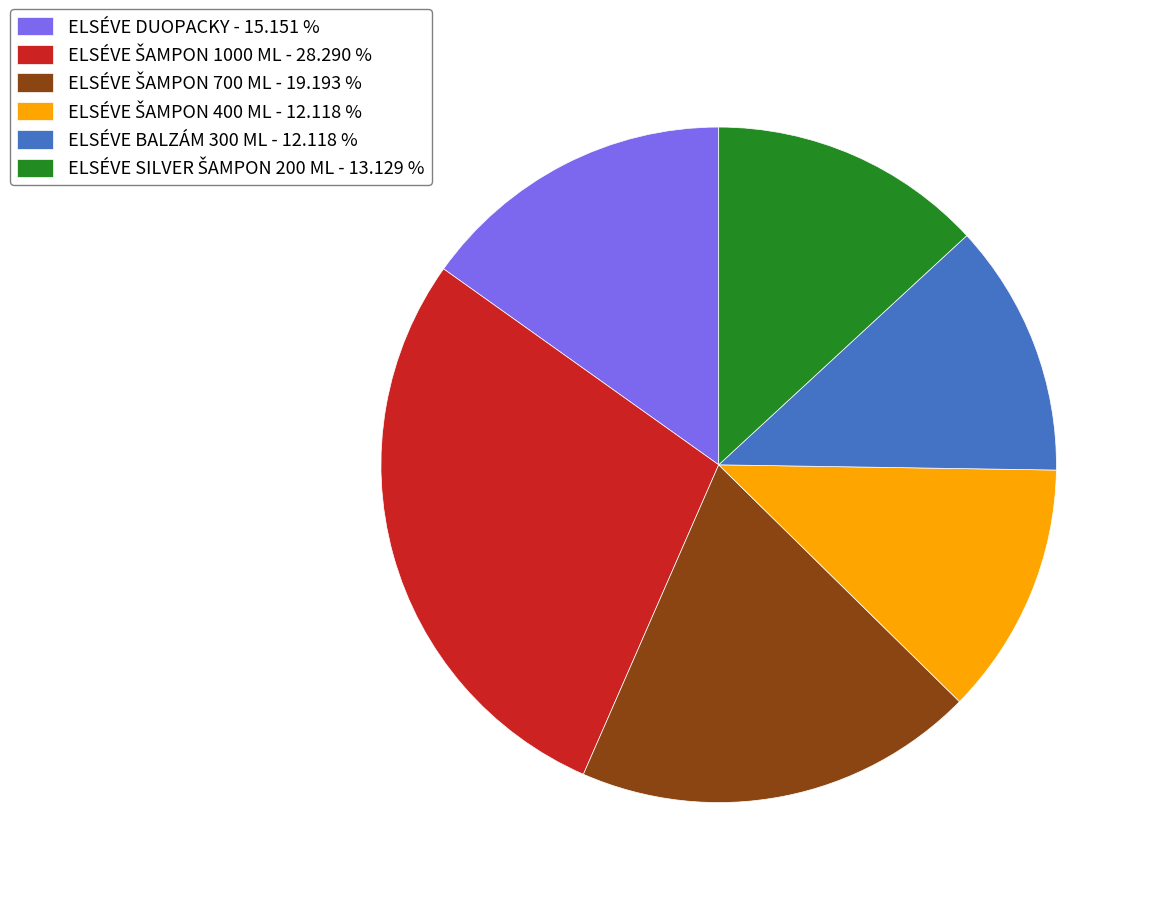

Do ELSÉVE DUOPACKY - 15.151 % and ELSÉVE BALZÁM 300 ML - 12.118 % together represent more than half of the pie?

No